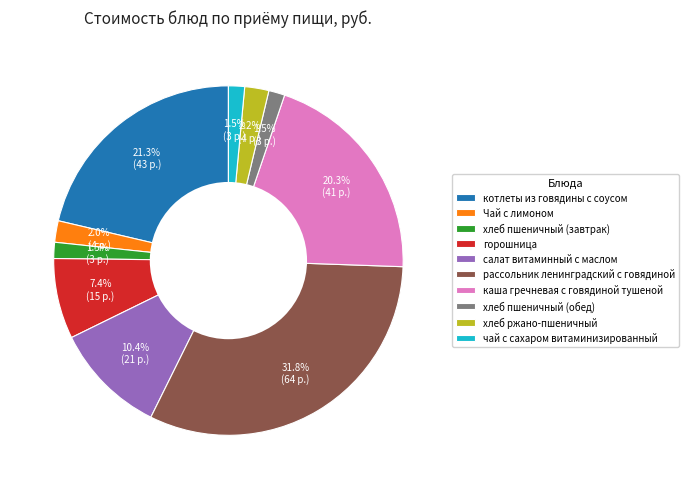

To the nearest percent, what portion does хлеб ржано-пшеничный represent?

2%